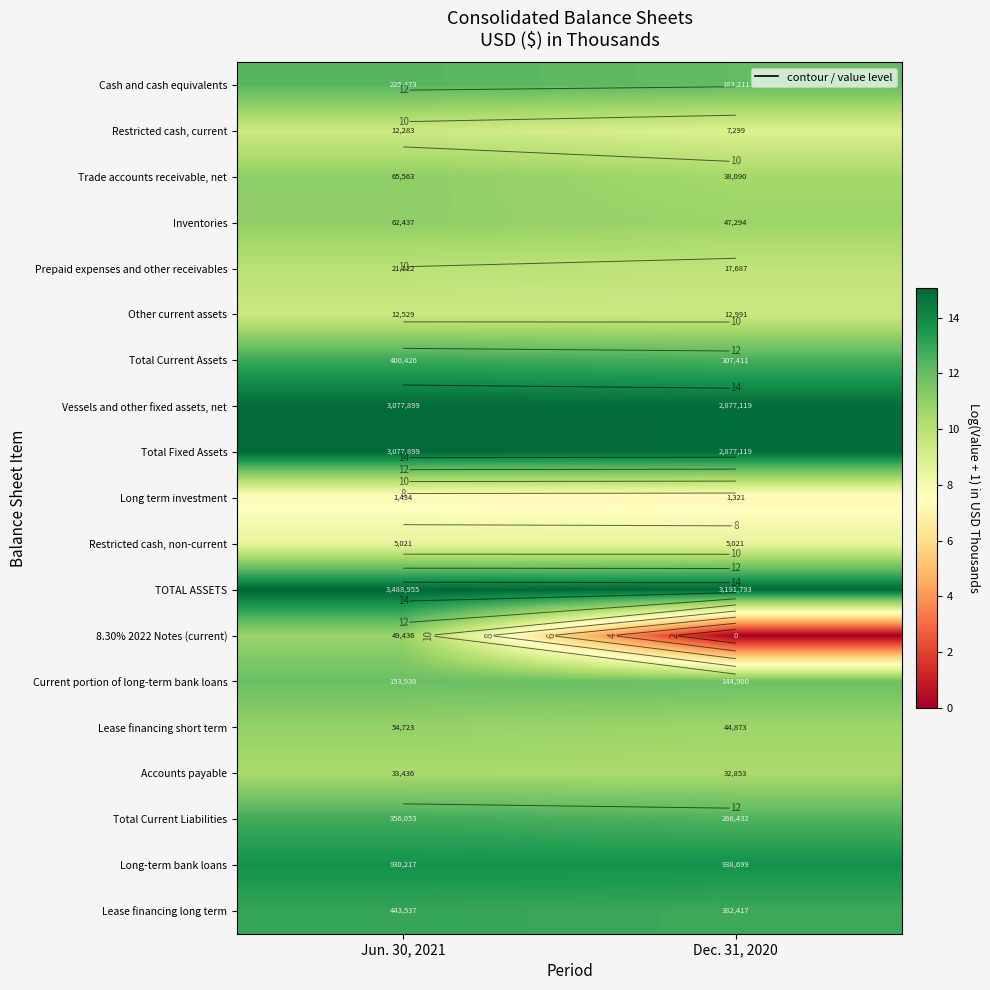

Which series has the largest total across all categories?

TOTAL ASSETS